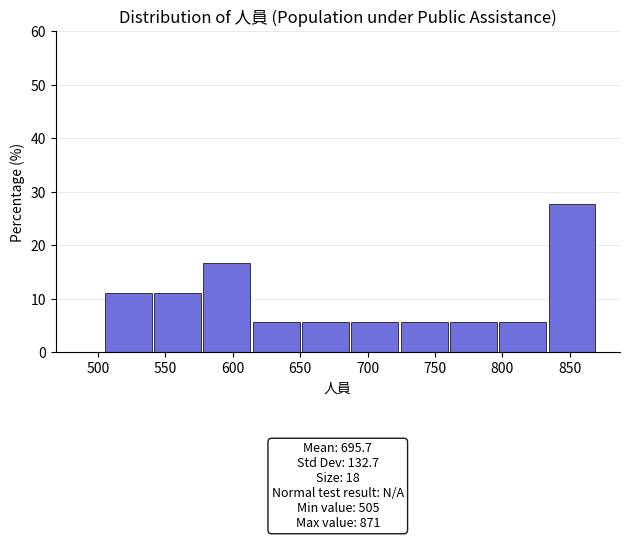

Which range on the x-axis has the tallest bar?

835 to 870